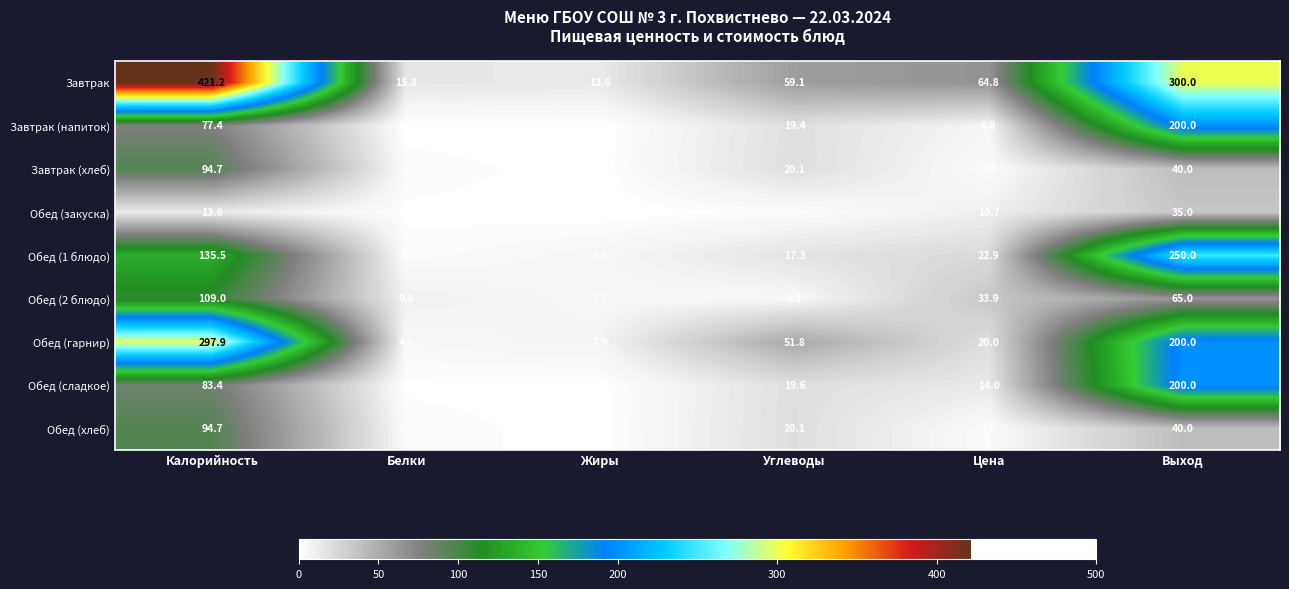

The value of Обед (хлеб) at Белки is 3.1. True or false?

True